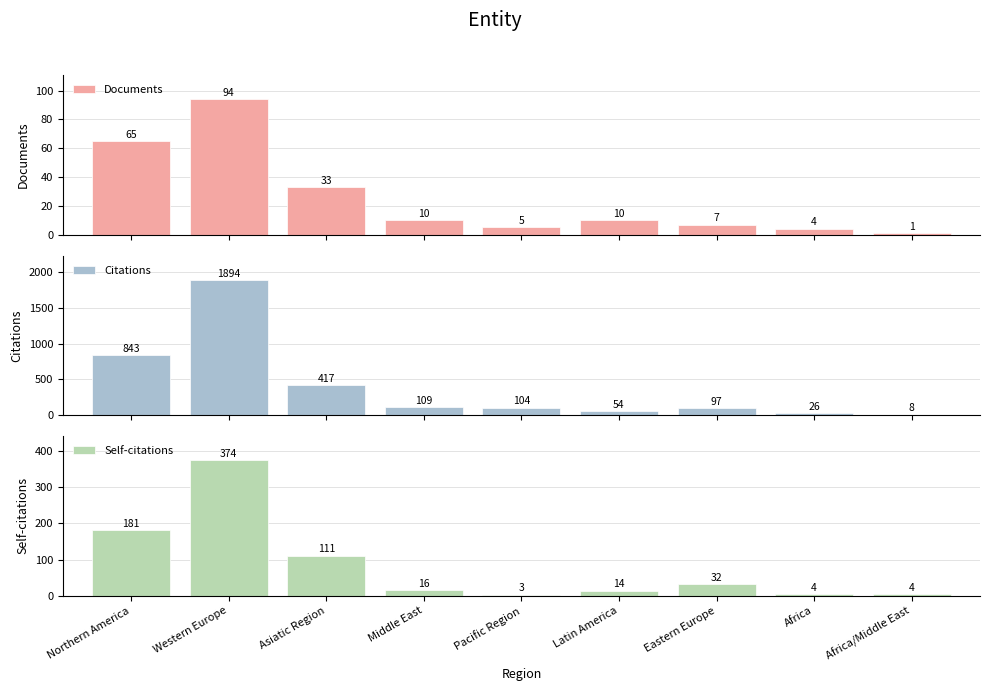

What is the sum of the Citations values at Pacific Region and Africa?

130